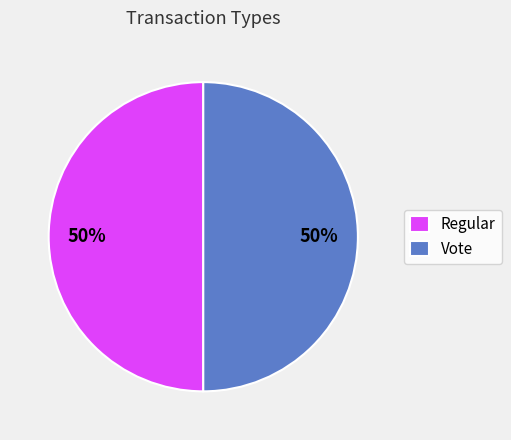

Is it true that Vote is 22% of the pie?

False